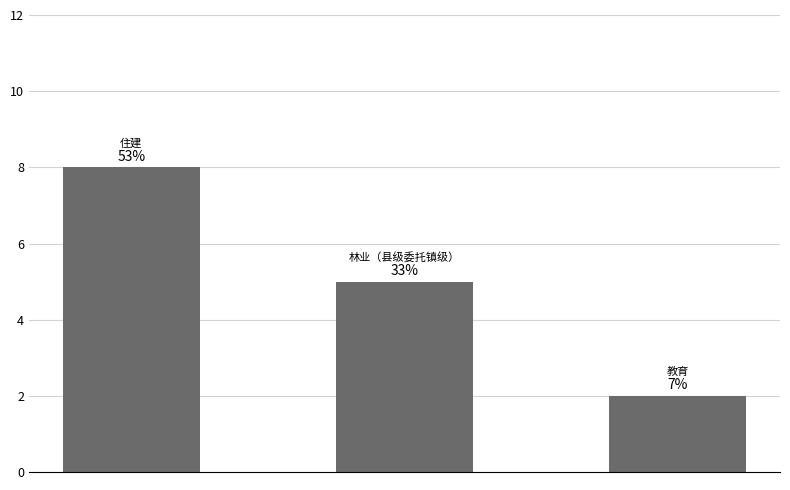

Are the bars horizontal?

No